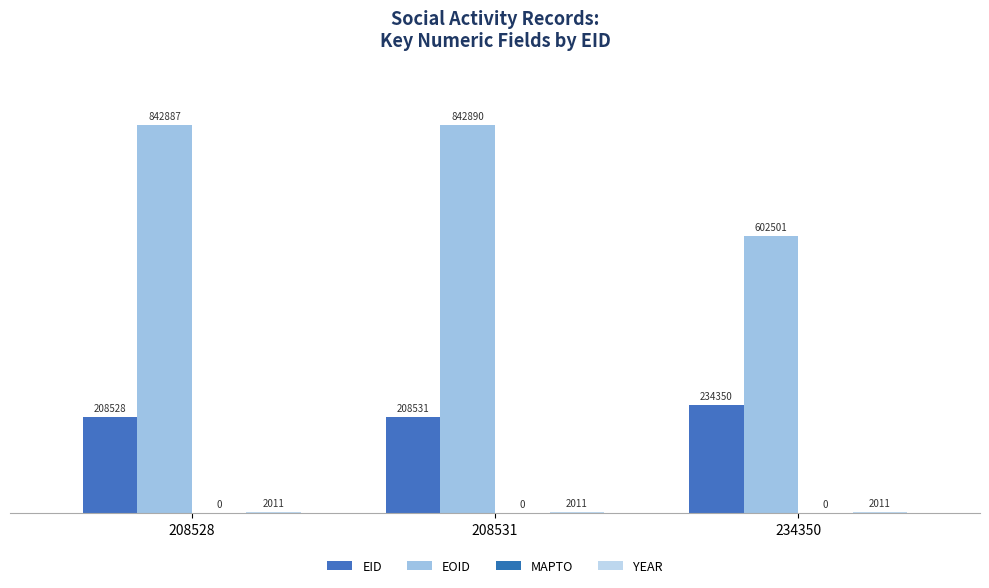

Count the number of categories in the chart.

3